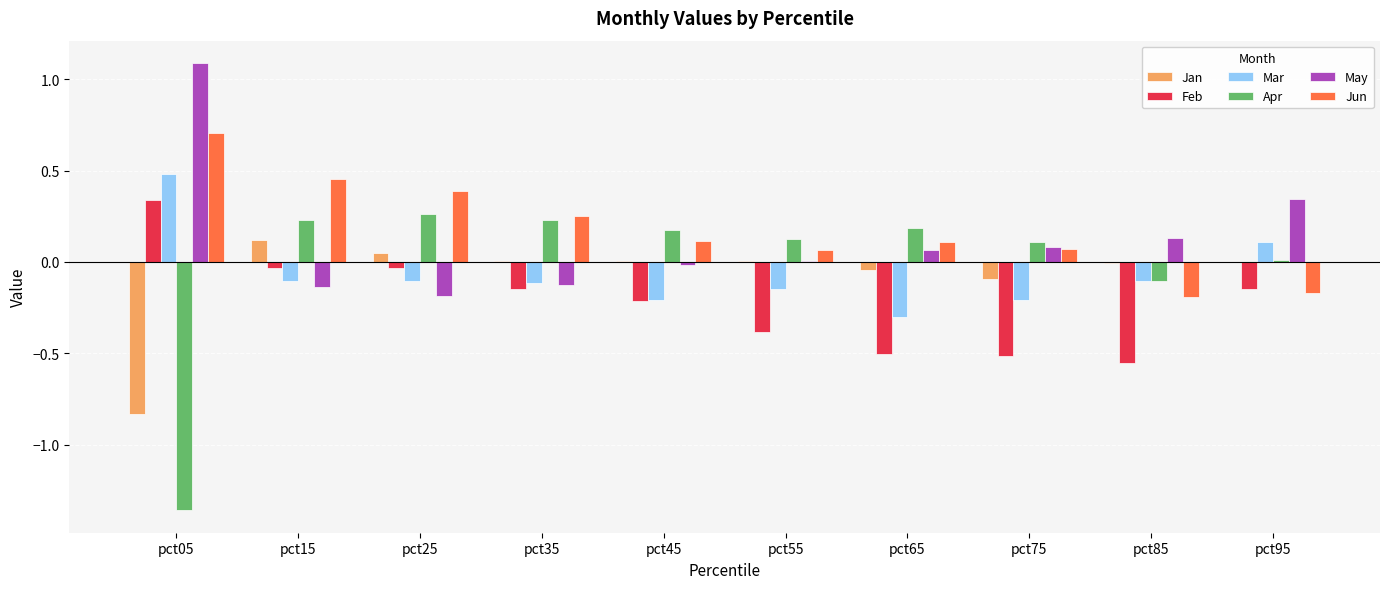

Which series changed the most between pct15 and pct65?

Feb